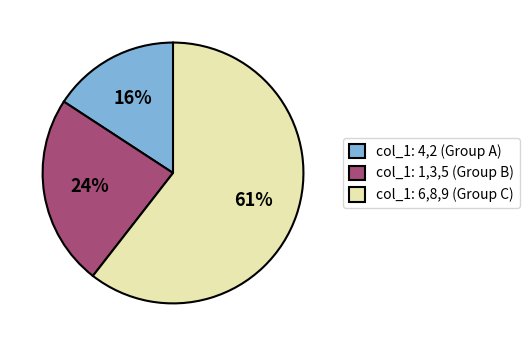

To the nearest percent, what is the combined percentage of col_1: 1,3,5 (Group B) and col_1: 6,8,9 (Group C)?

84%